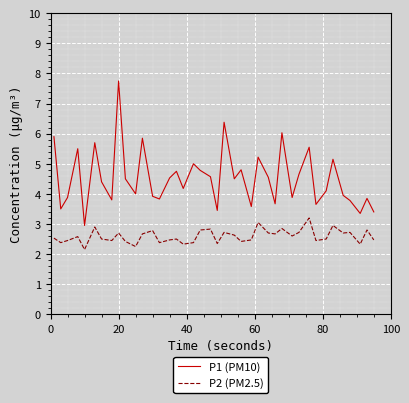

What is the difference between the maximum and minimum values in the P1 (PM10) series?

4.8